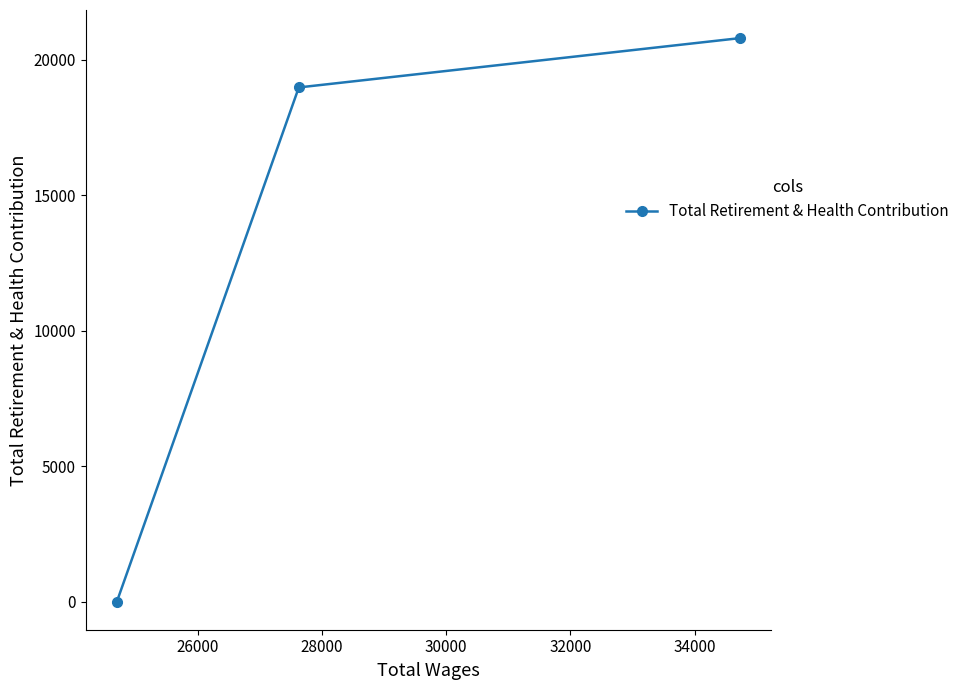

What is the difference between the maximum and minimum values?

20791